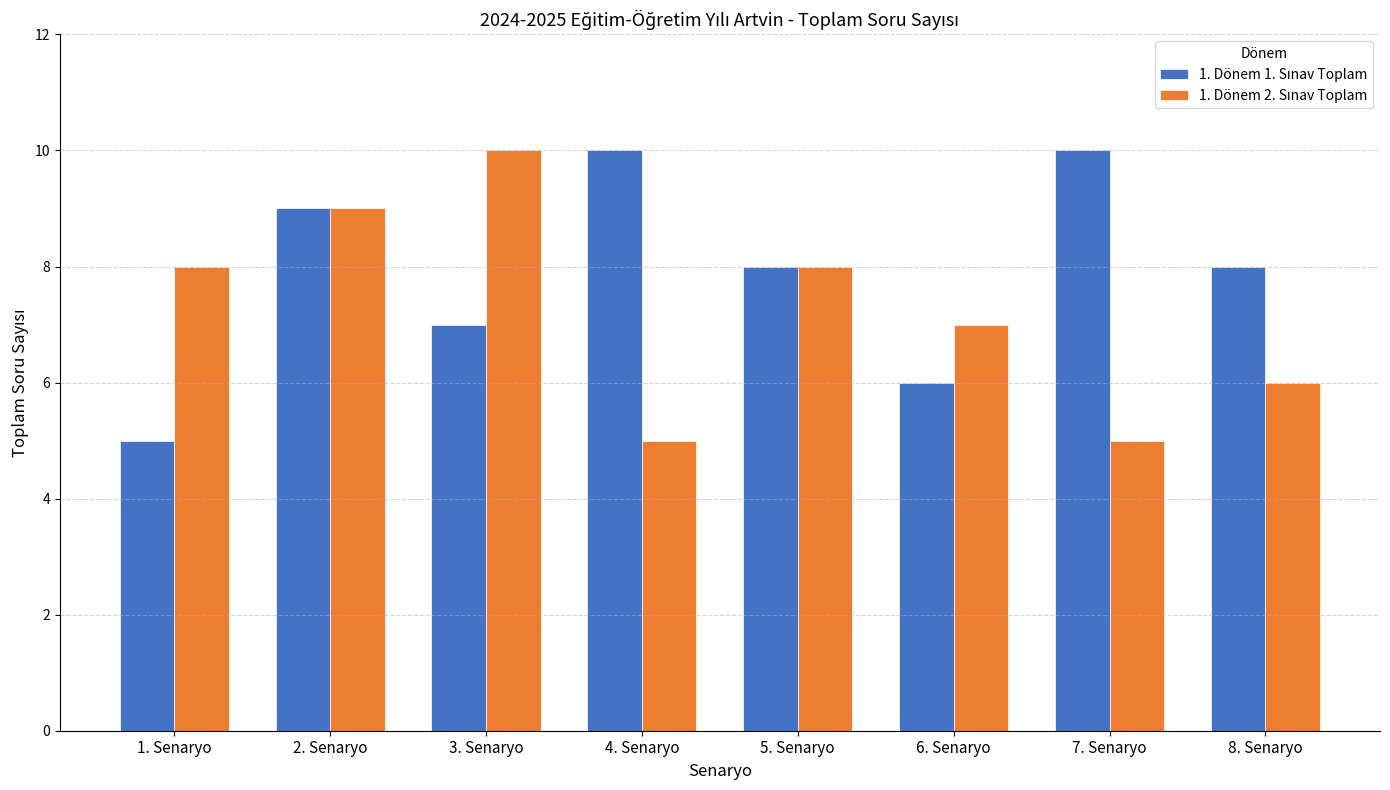

What is the total value across all series at 2. Senaryo?

18